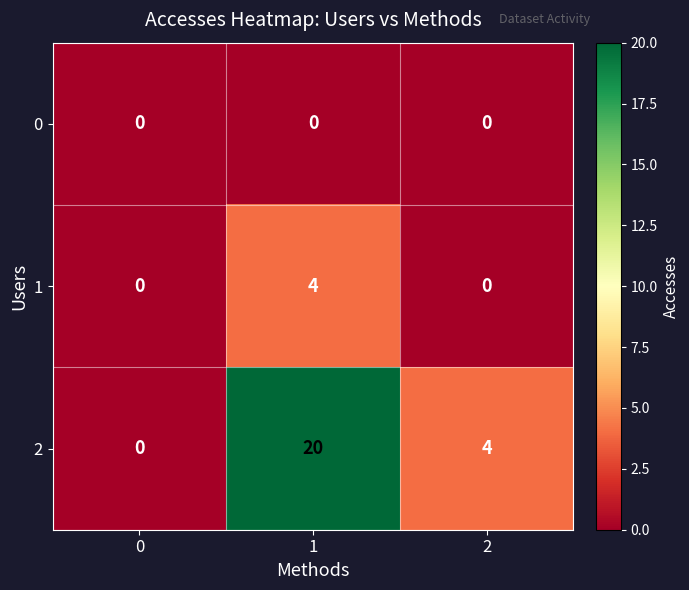

Rank the series by their maximum value, from lowest to highest.

0, 1, 2